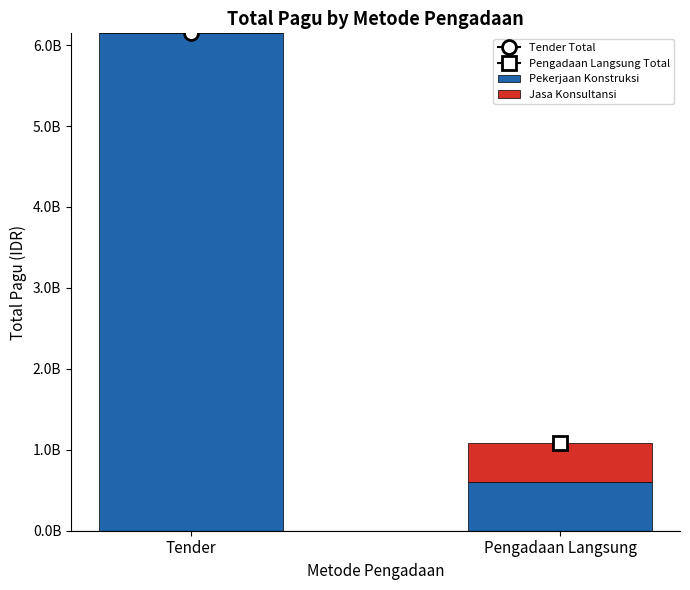

Are the bars grouped side by side (vs. stacked)?

No